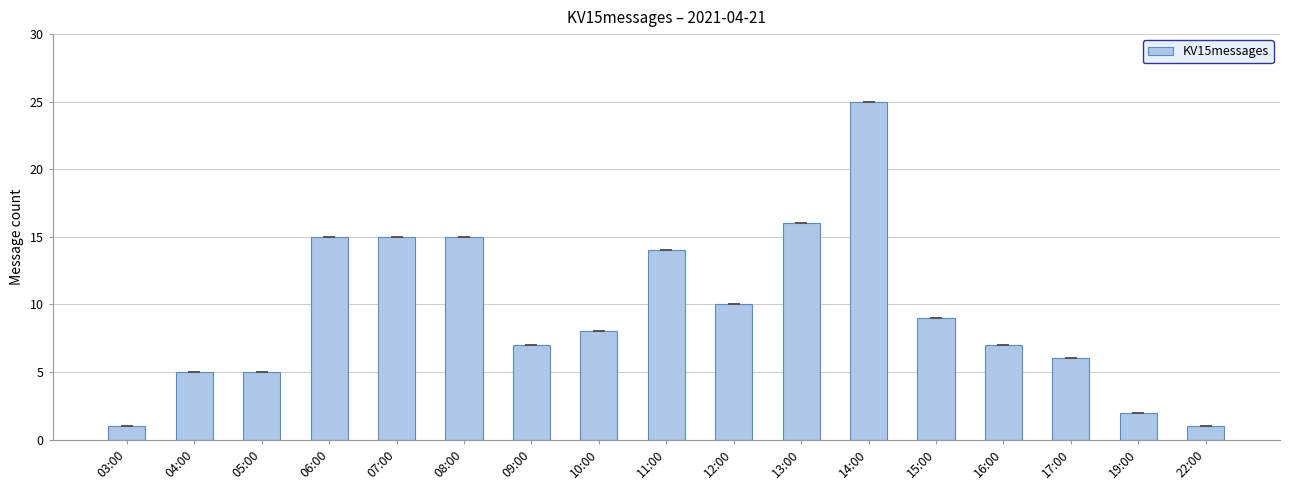

Which has a higher value, 07:00 or 17:00?

07:00